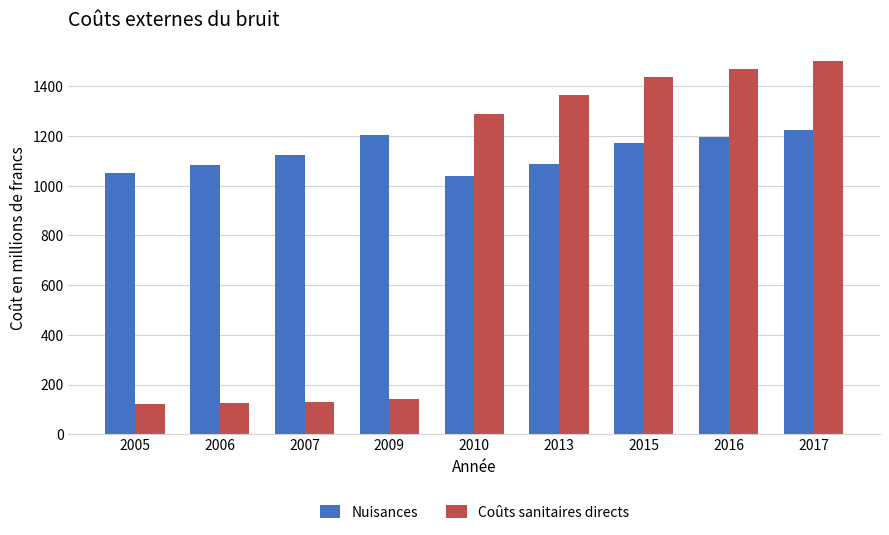

What is the approximate value of Nuisances at 2005, to the nearest 5?

1050